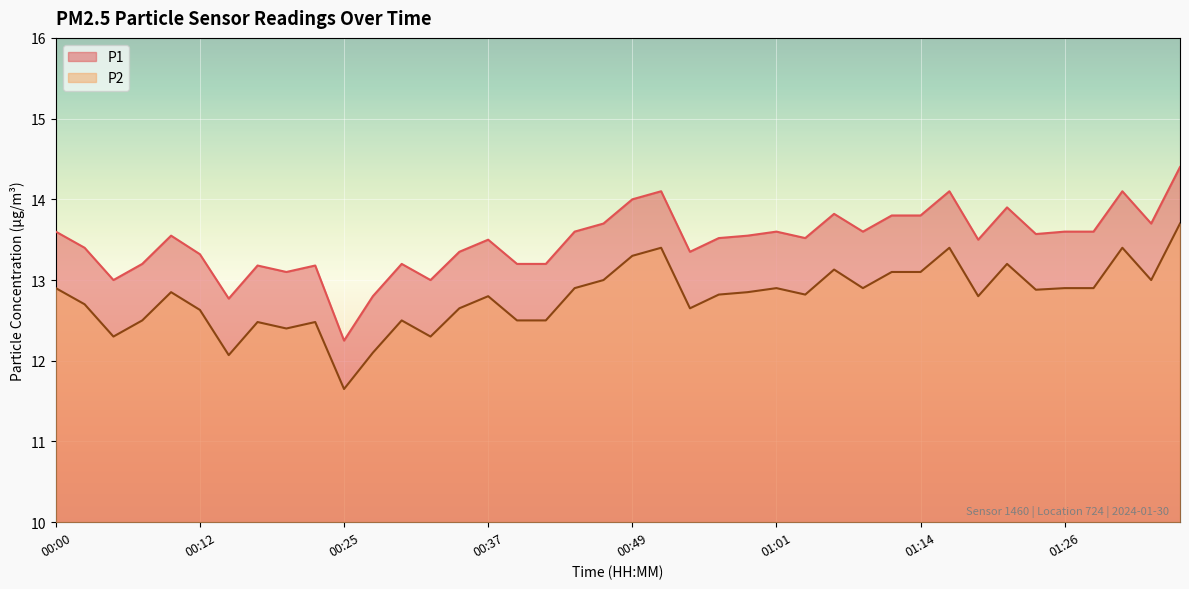

What is the greatest value displayed?

14.4